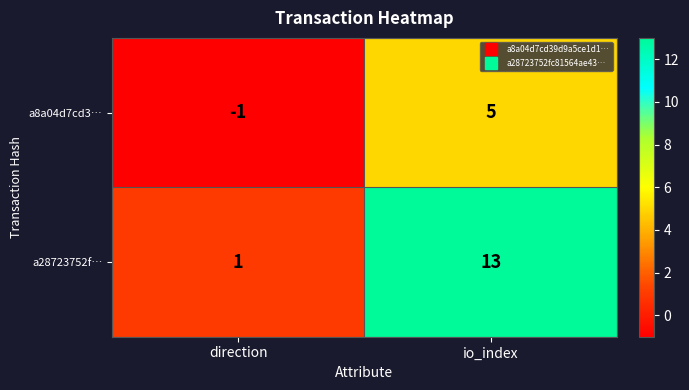

What is the highest value of the a28723752f… series?

13